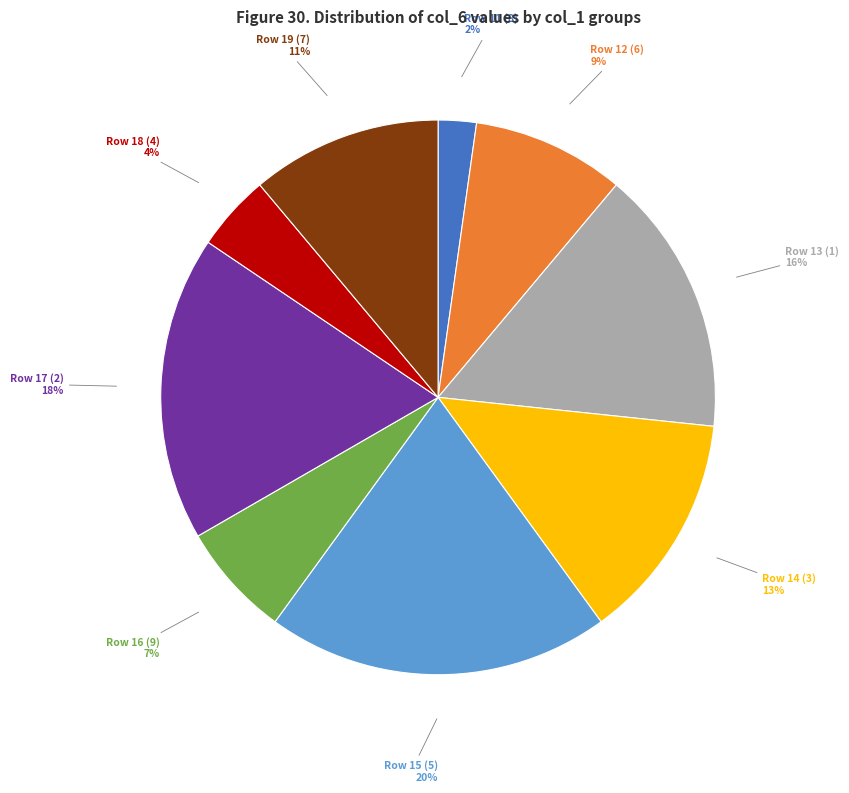

To the nearest percent, what is the difference between the largest and smallest slice percentages?

18%